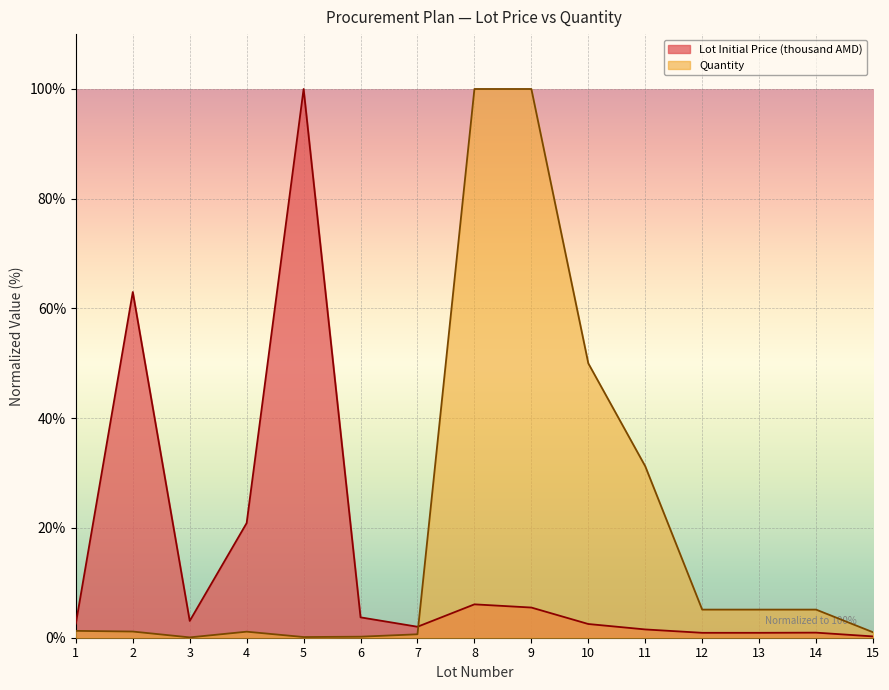

What is the average value of the Quantity series?

20.1